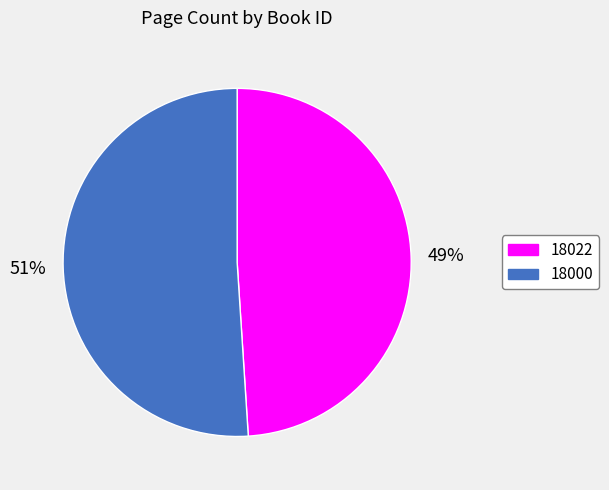

Which category has the biggest portion of the pie?

18000